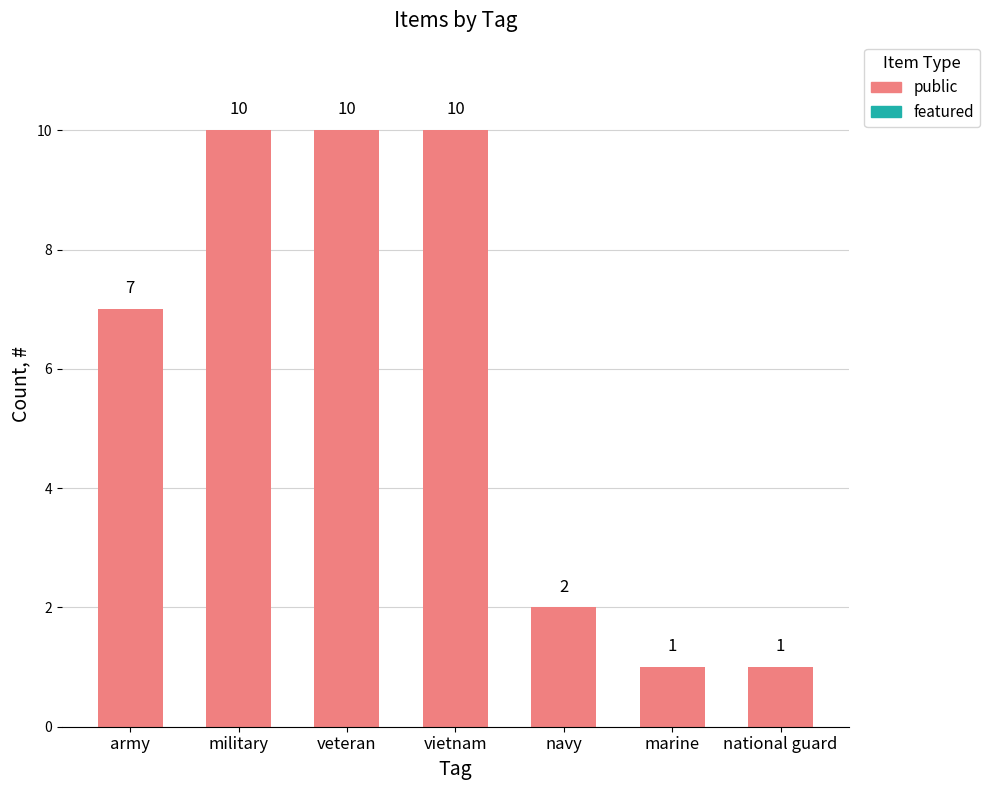

What is the difference between the maximum and minimum values?

9